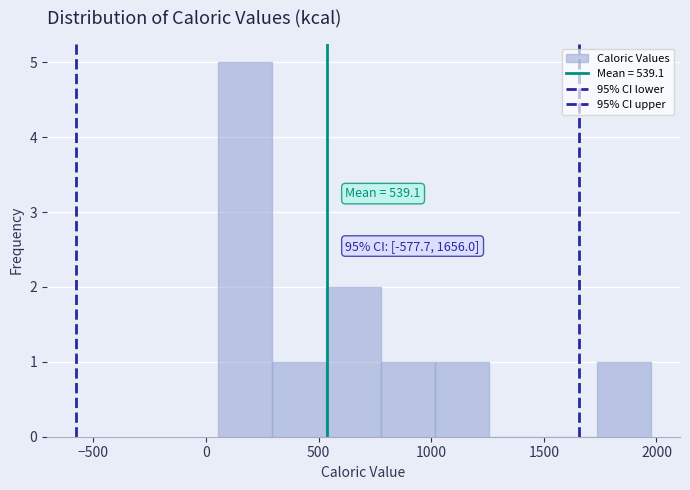

Over which range of the x-axis is the bar tallest?

50 to 300